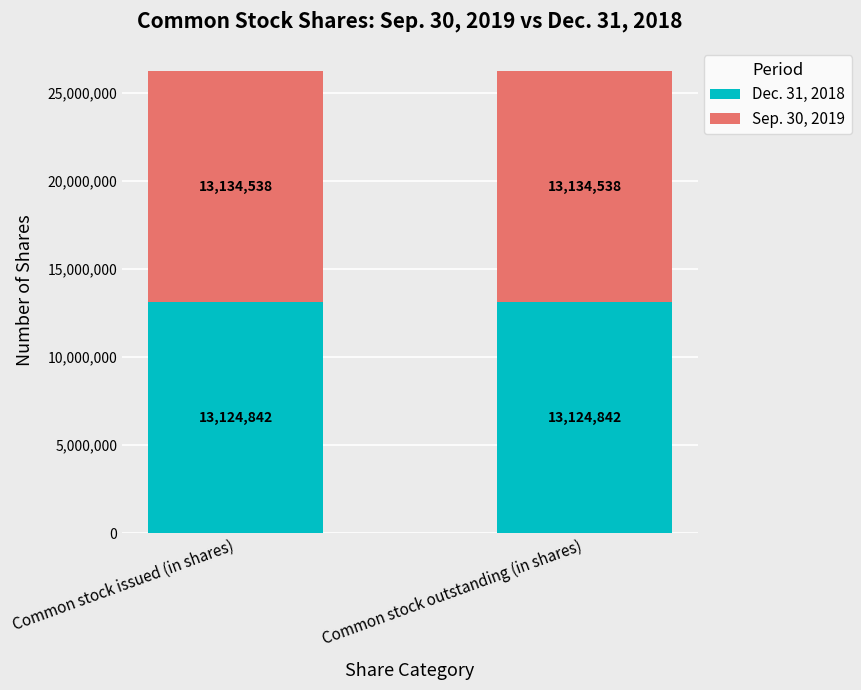

What is the sum of all Dec. 31, 2018 values?

26249684